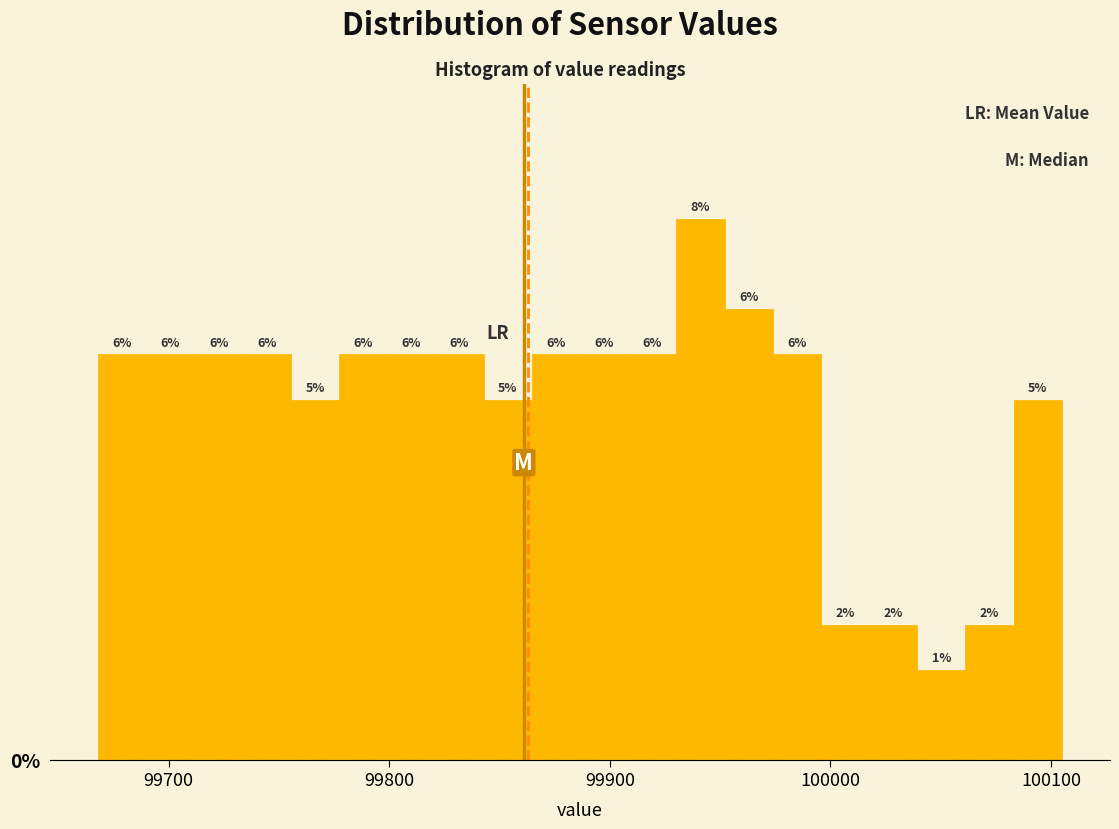

Around what value on the x-axis is the tallest bar? Give the approximate position of its centre, as read against the axis.

99940